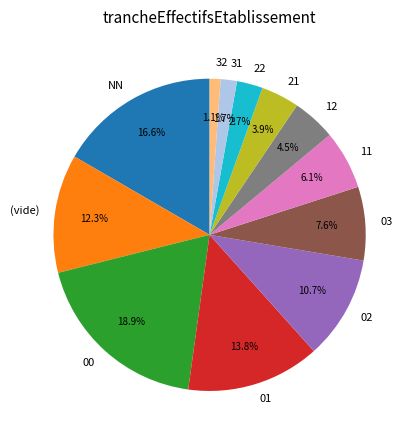

Count the number of slices in the pie.

12